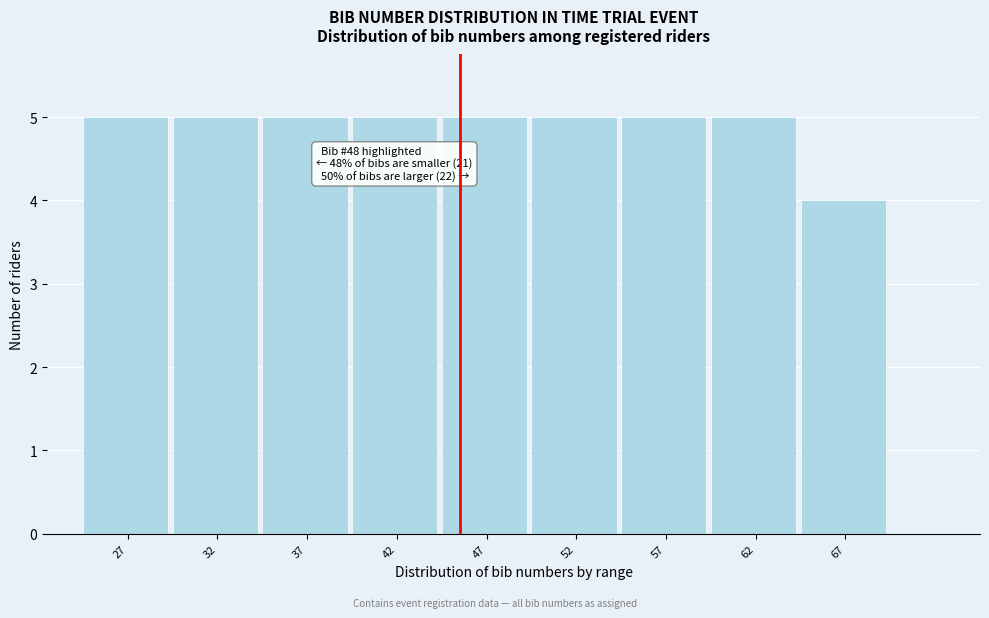

Reading left to right, transcribe all the data shown in this chart.

5	5	5	5	5	5	5	5	4